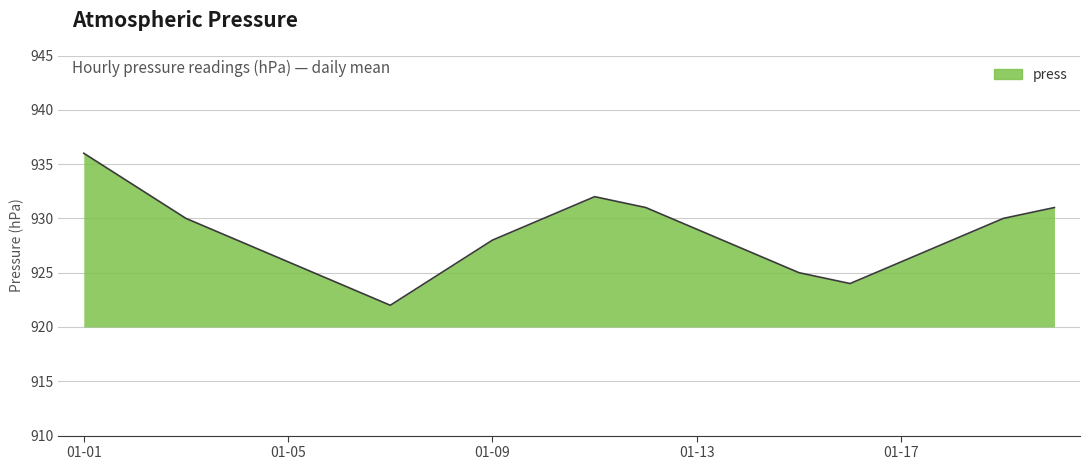

What is the difference between the maximum and minimum values?

14